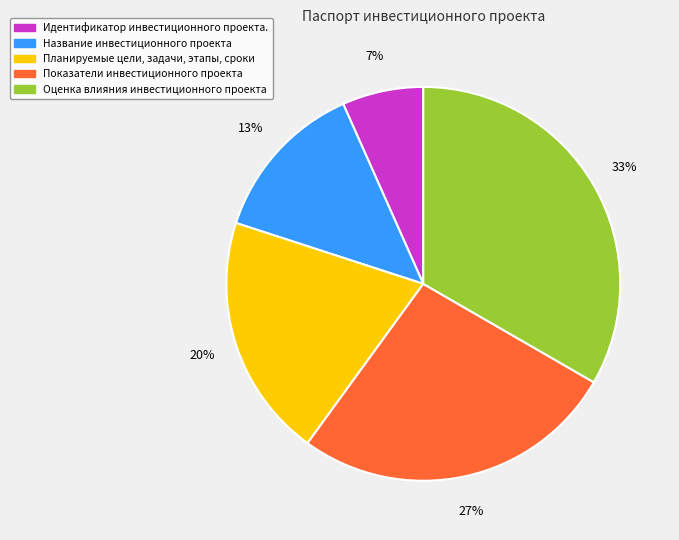

How many segments does this pie chart have?

5